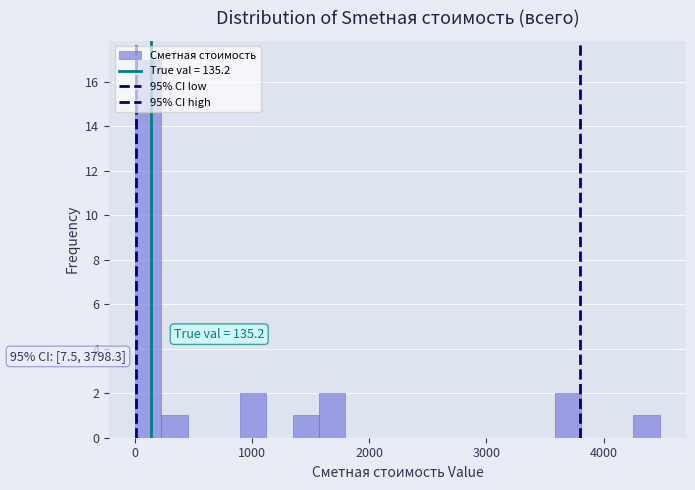

Read against the x-axis, roughly where is the centre of the tallest bar?

100